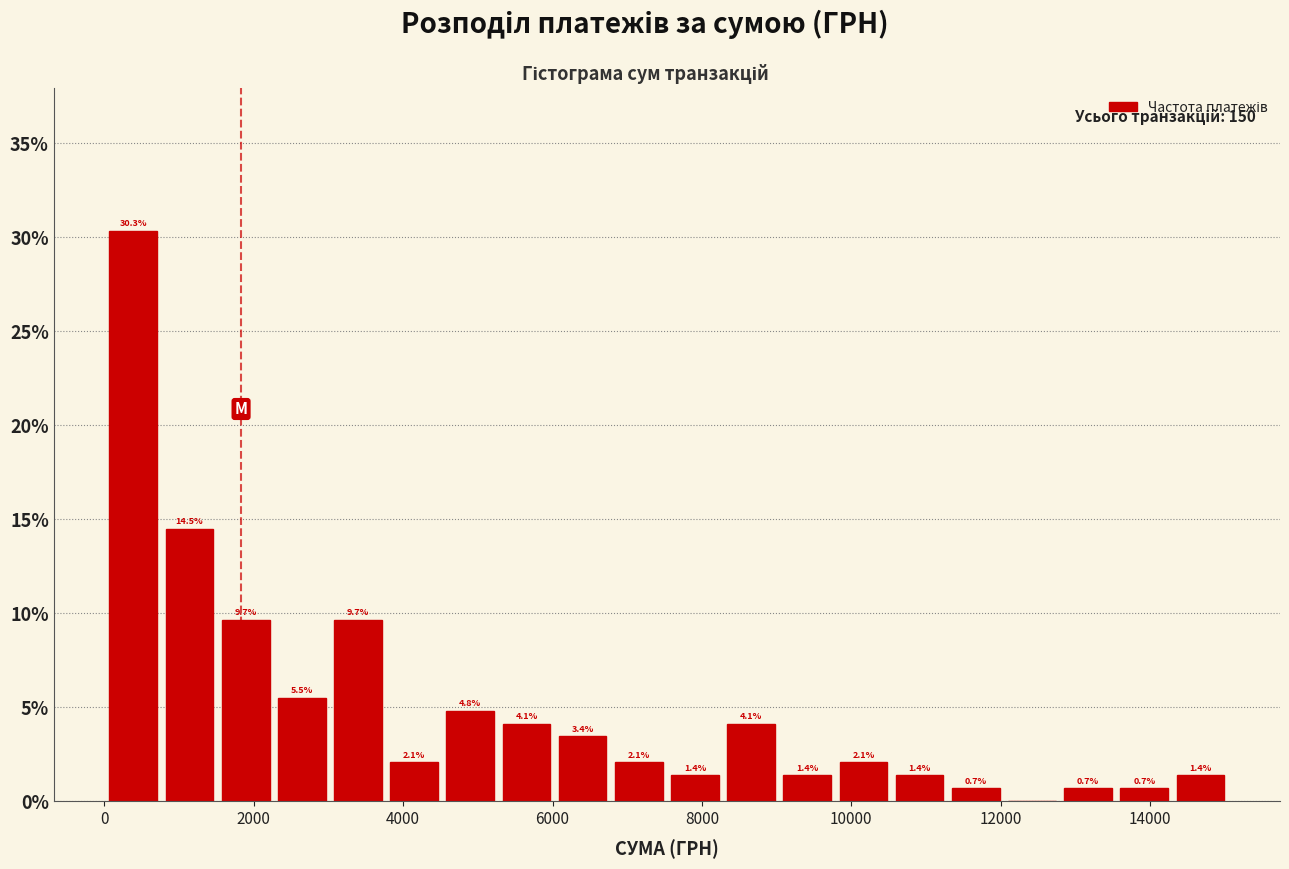

Around what value on the x-axis is the tallest bar? Give the approximate position of its centre, as read against the axis.

400